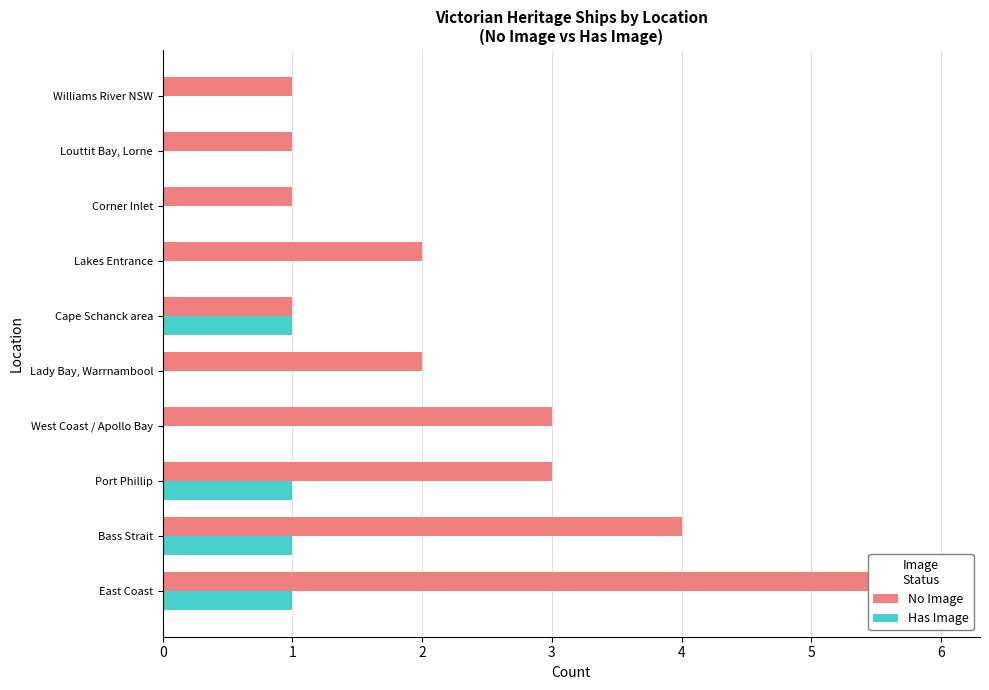

What is the sum of the No Image values at Louttit Bay, Lorne and Corner Inlet?

2